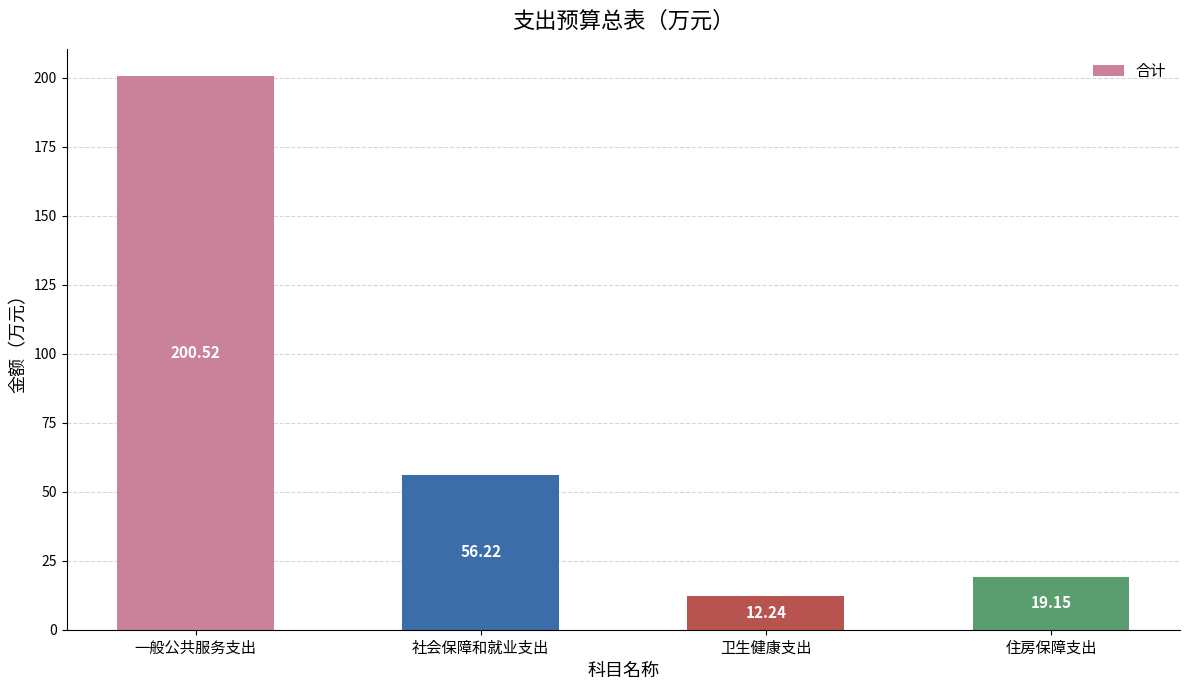

What is the sum of all values?

288.1